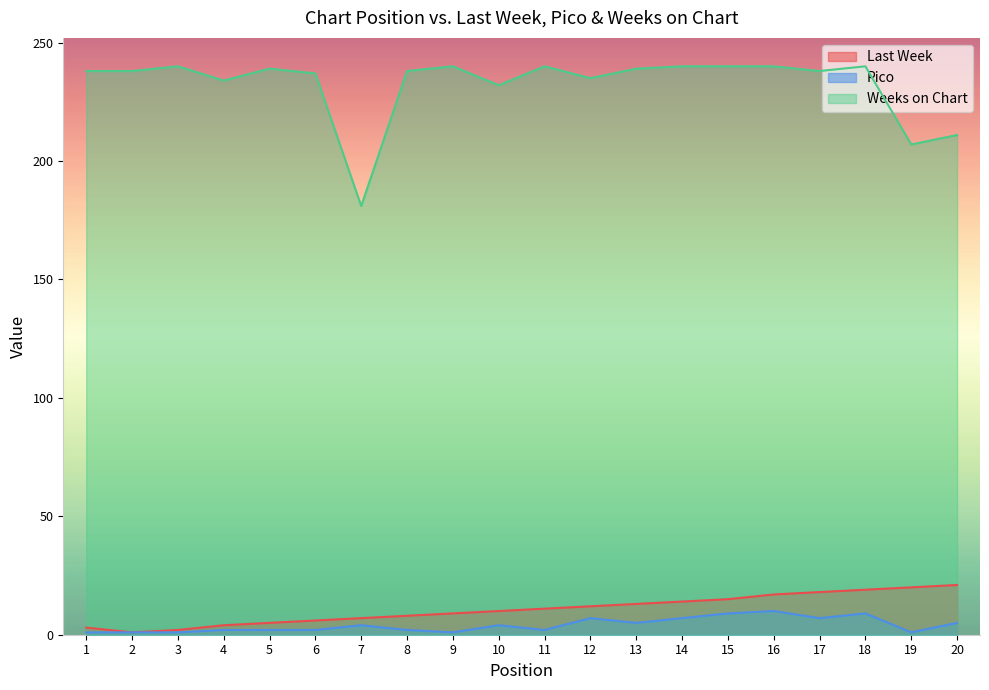

Which has a higher value, 15 or 1?

15